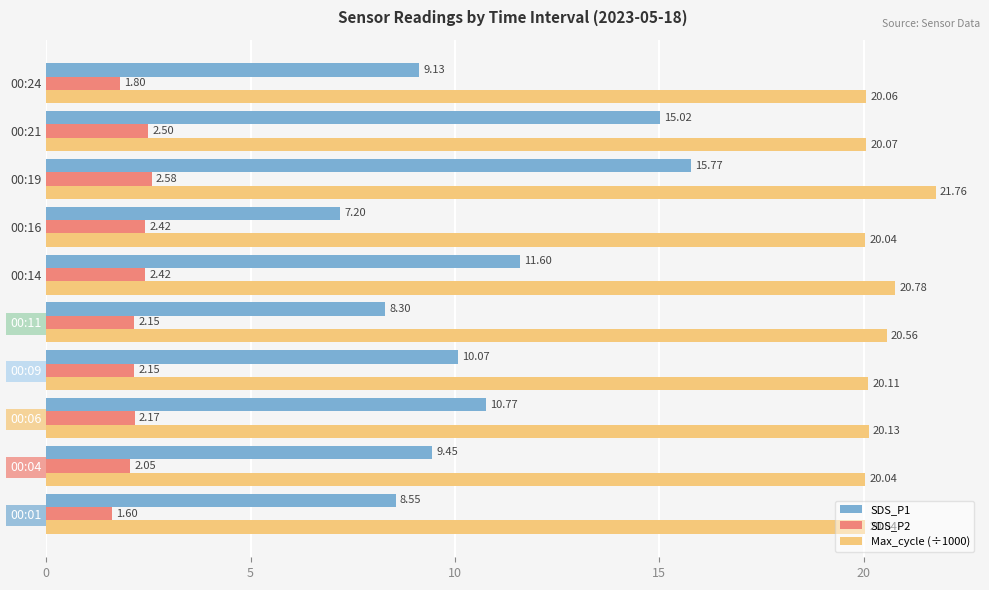

Which series has the largest range (max minus min)?

SDS_P1